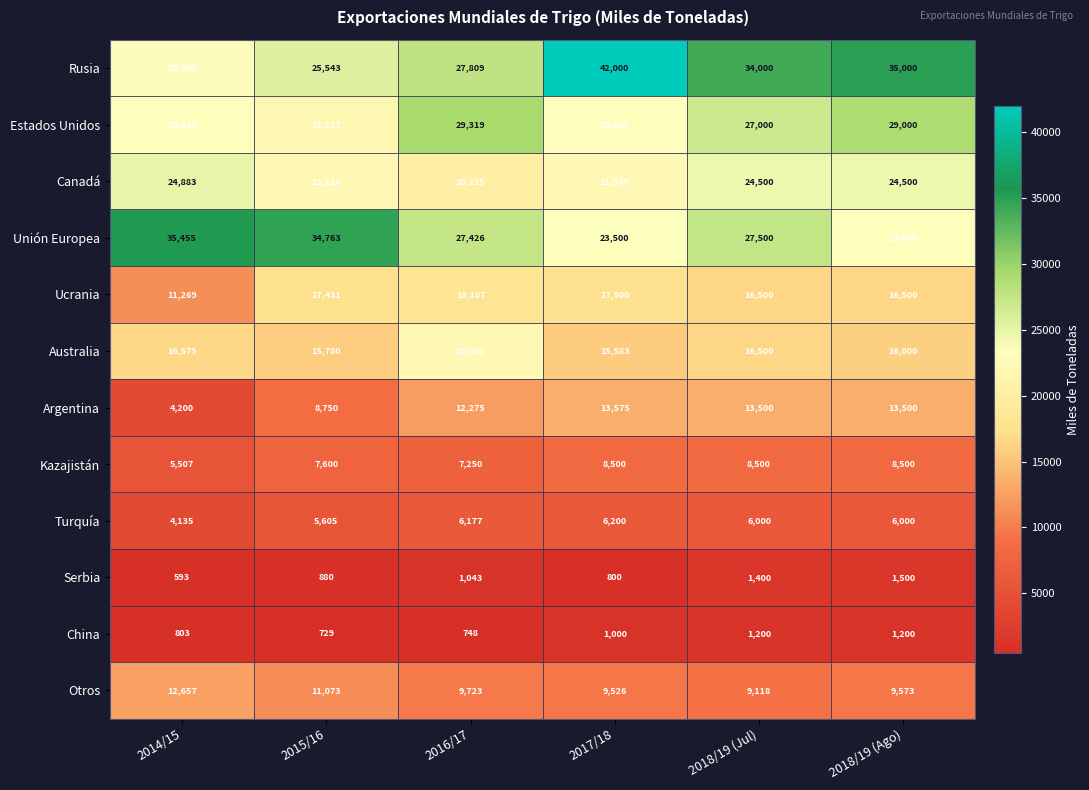

At 2014/15, list the series in order from smallest to largest.

Serbia, China, Turquía, Argentina, Kazajistán, Ucrania, Otros, Australia, Rusia, Estados Unidos, Canadá, Unión Europea